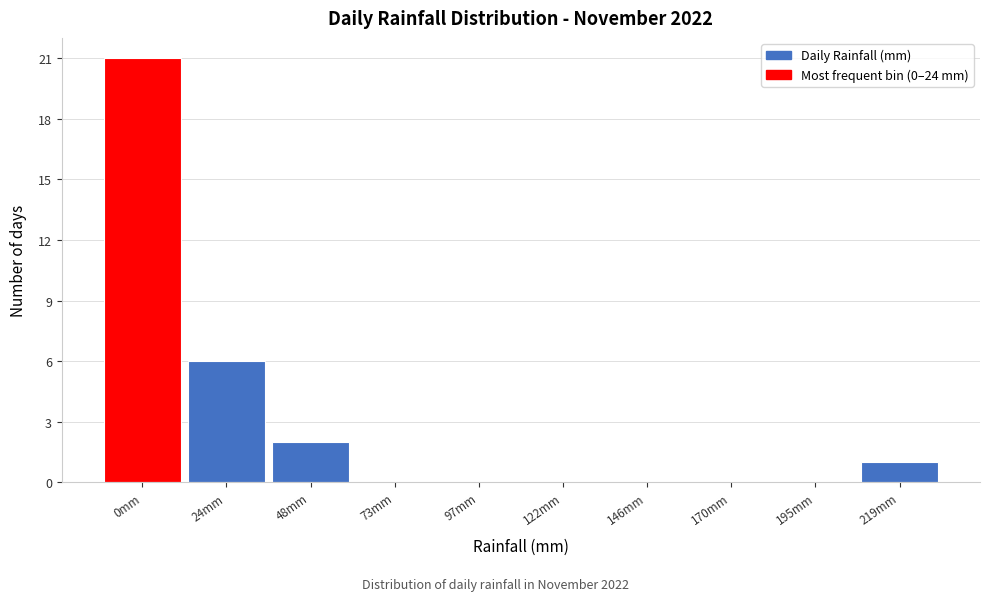

Reading left to right, what are all the values shown in this chart?

0mm=21	24mm=6	48mm=2	73mm=0	97mm=0	122mm=0	146mm=0	170mm=0	195mm=0	219mm=1